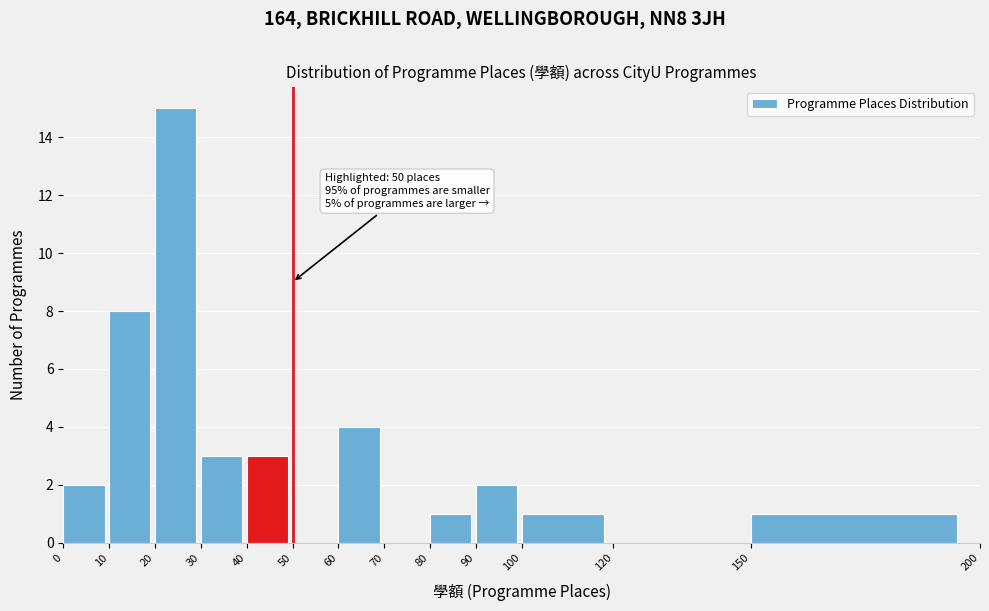

Over which range of the x-axis is the bar tallest?

20 to 30